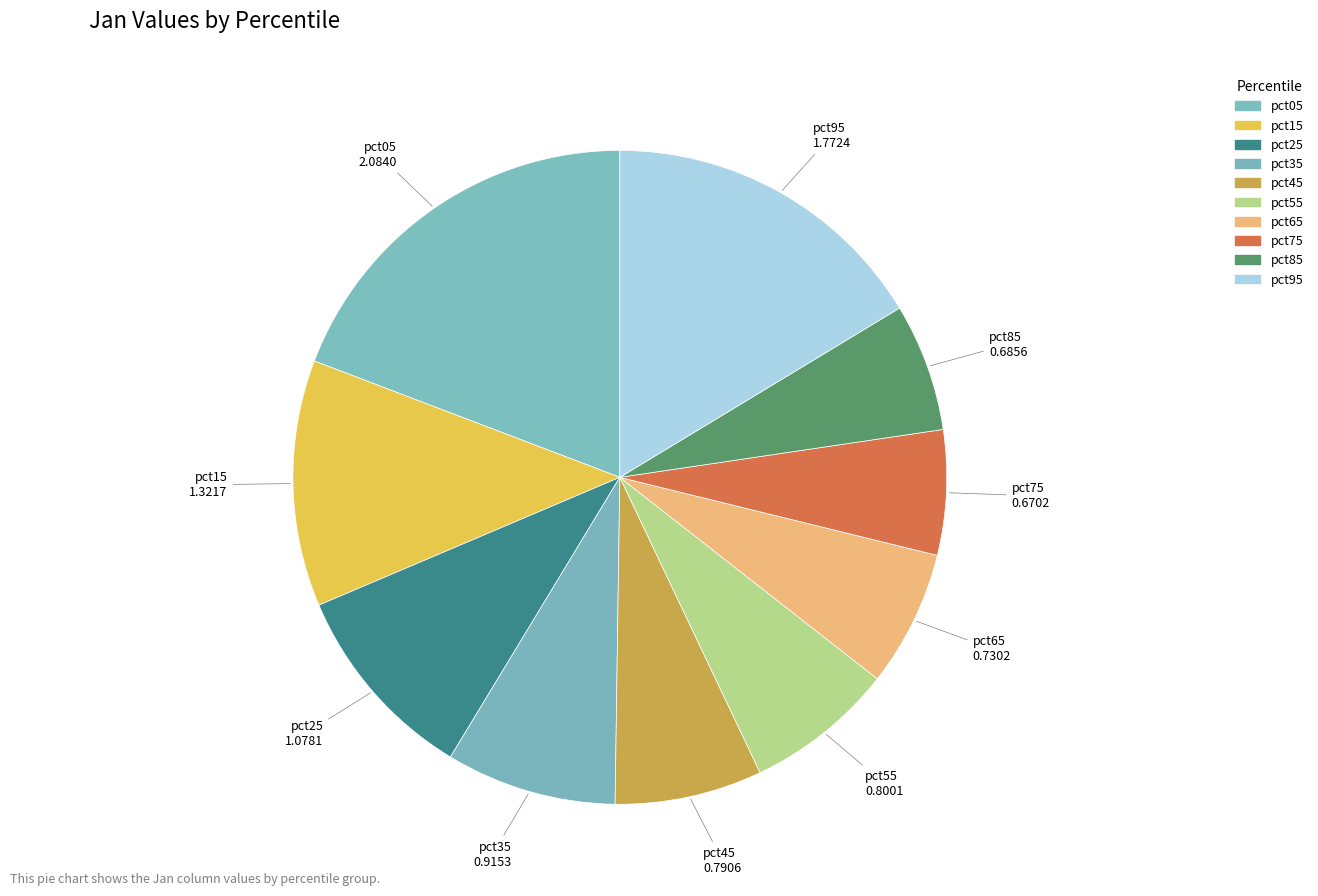

Does pct95 account for over 50% of the chart?

No